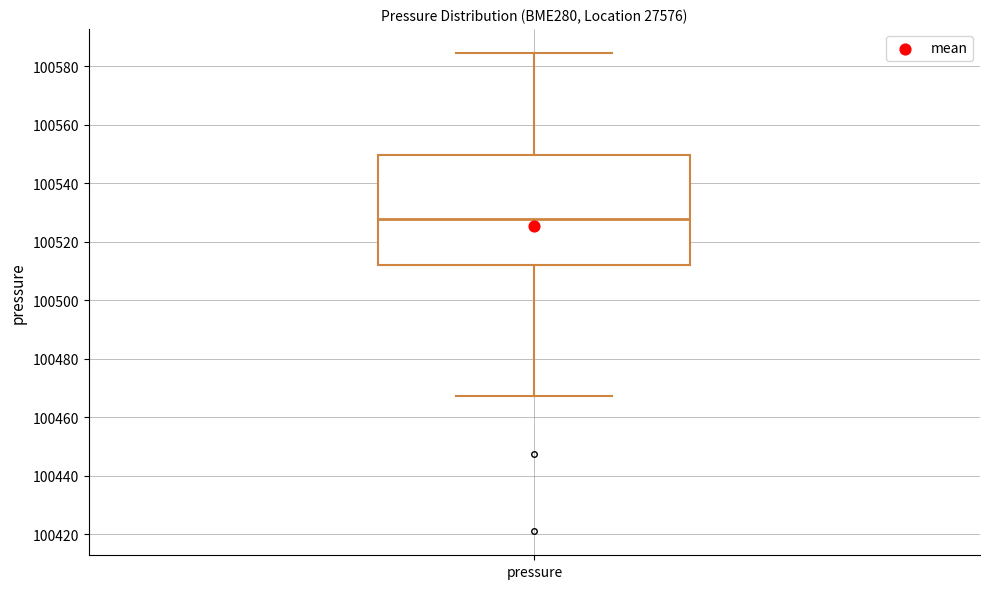

Transcribe this box plot: give where the median line is, the range the box spans, and where the two whiskers end, as read against the y-axis. The values are not printed on the chart, so give them approximately, as read against the axis.

median 100528, box 100512 to 100550, whiskers 100468 to 100584